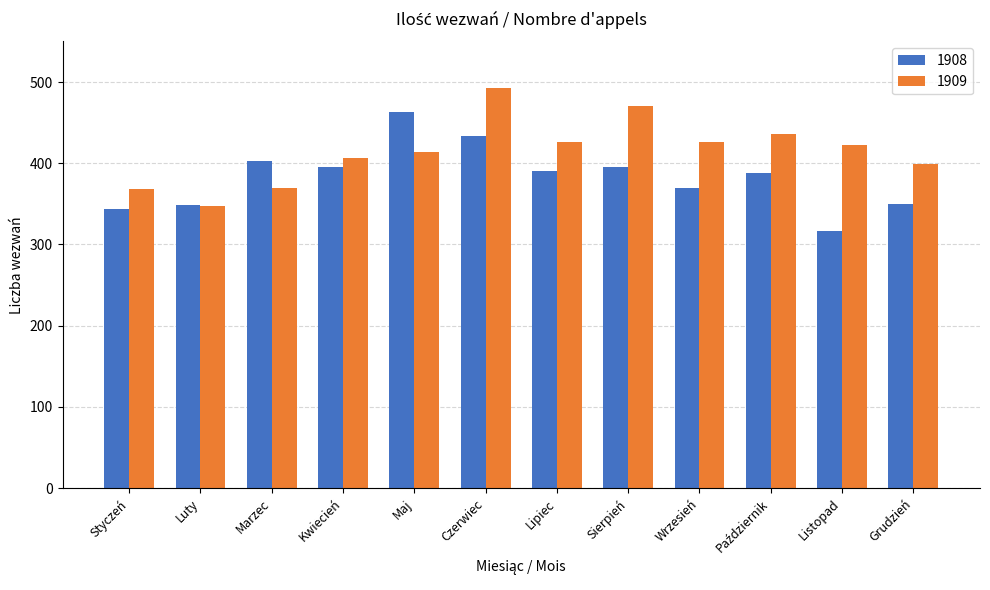

Rank the series by their average value, from lowest to highest.

1908, 1909